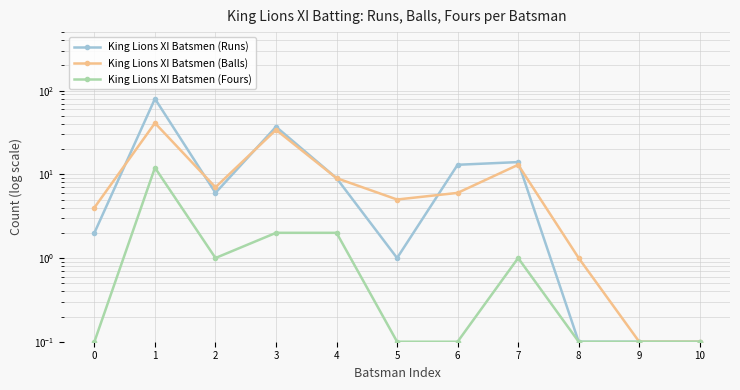

How many data points in King Lions XI Batsmen (Runs) are less than 6?

5